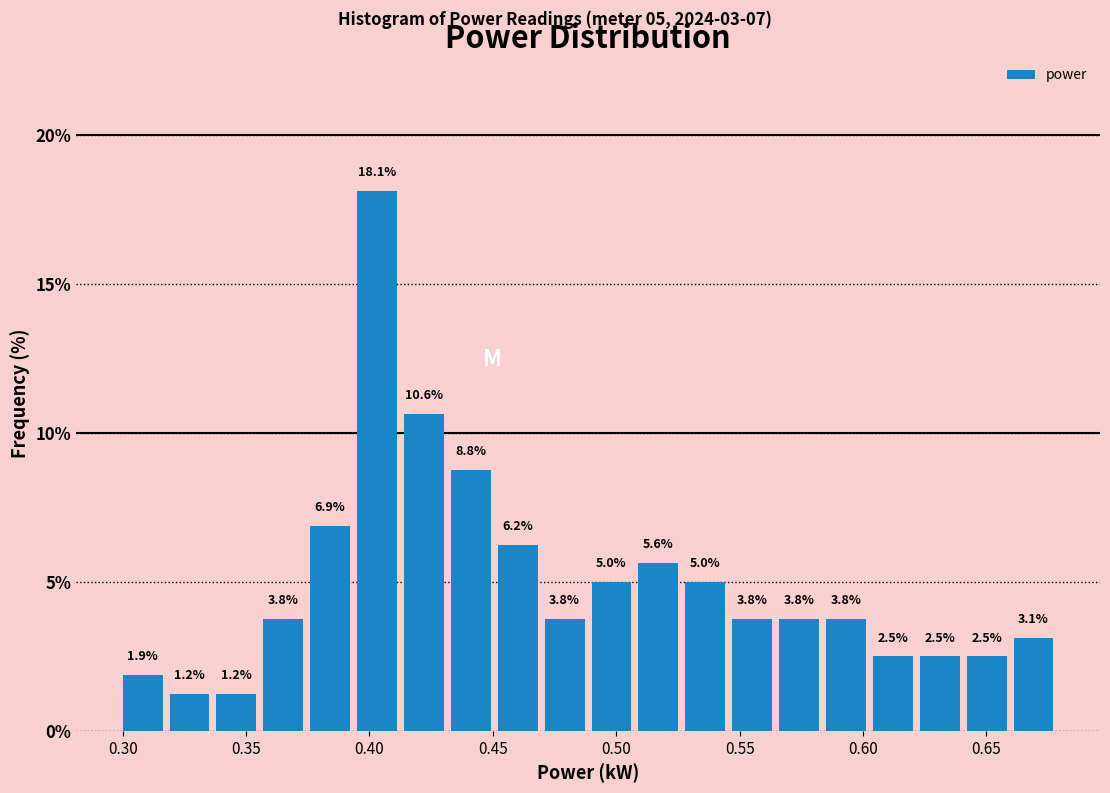

Around what value on the x-axis is the tallest bar? Give the approximate position of its centre, as read against the axis.

0.405